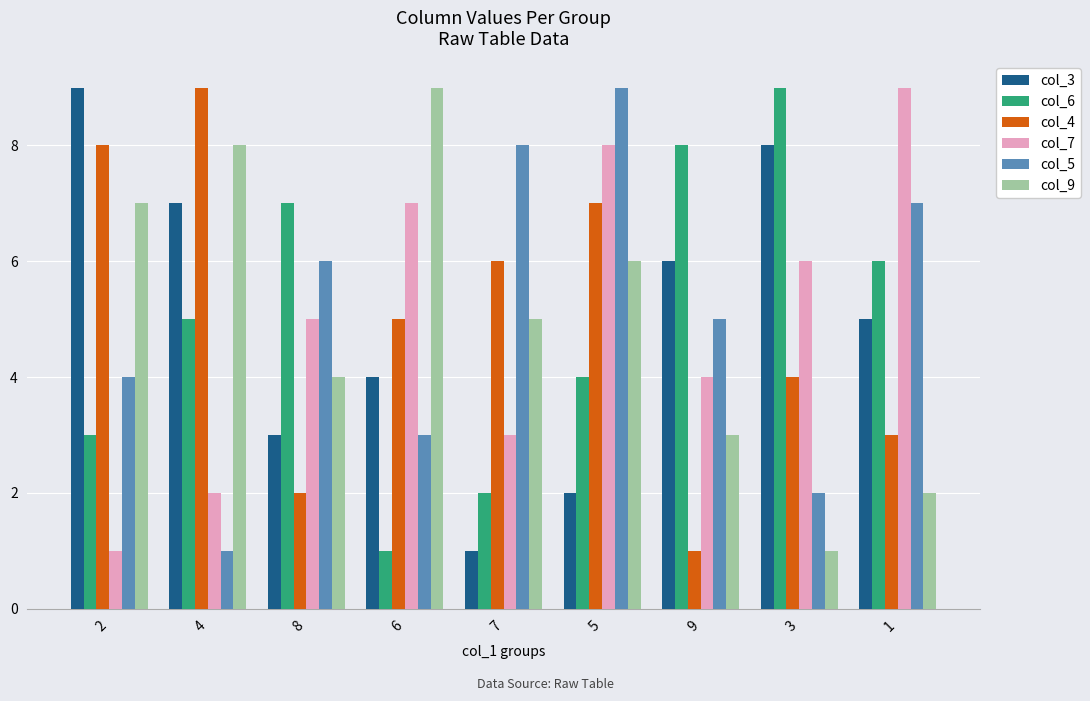

Does the chart contain any negative values?

No